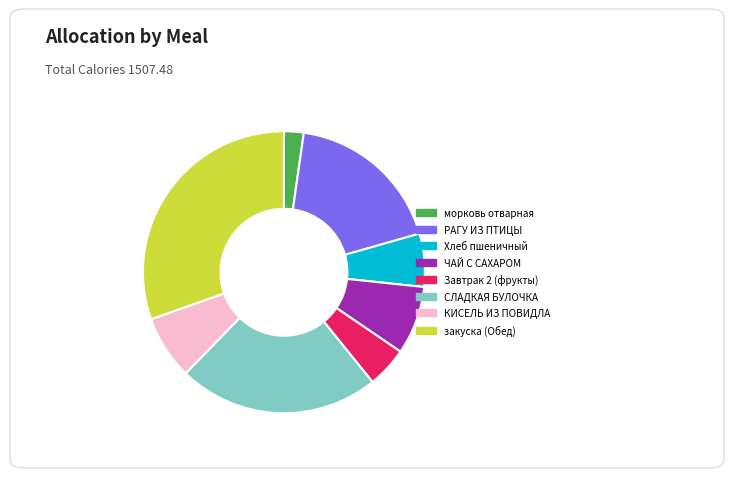

Is there a majority slice in this chart?

No